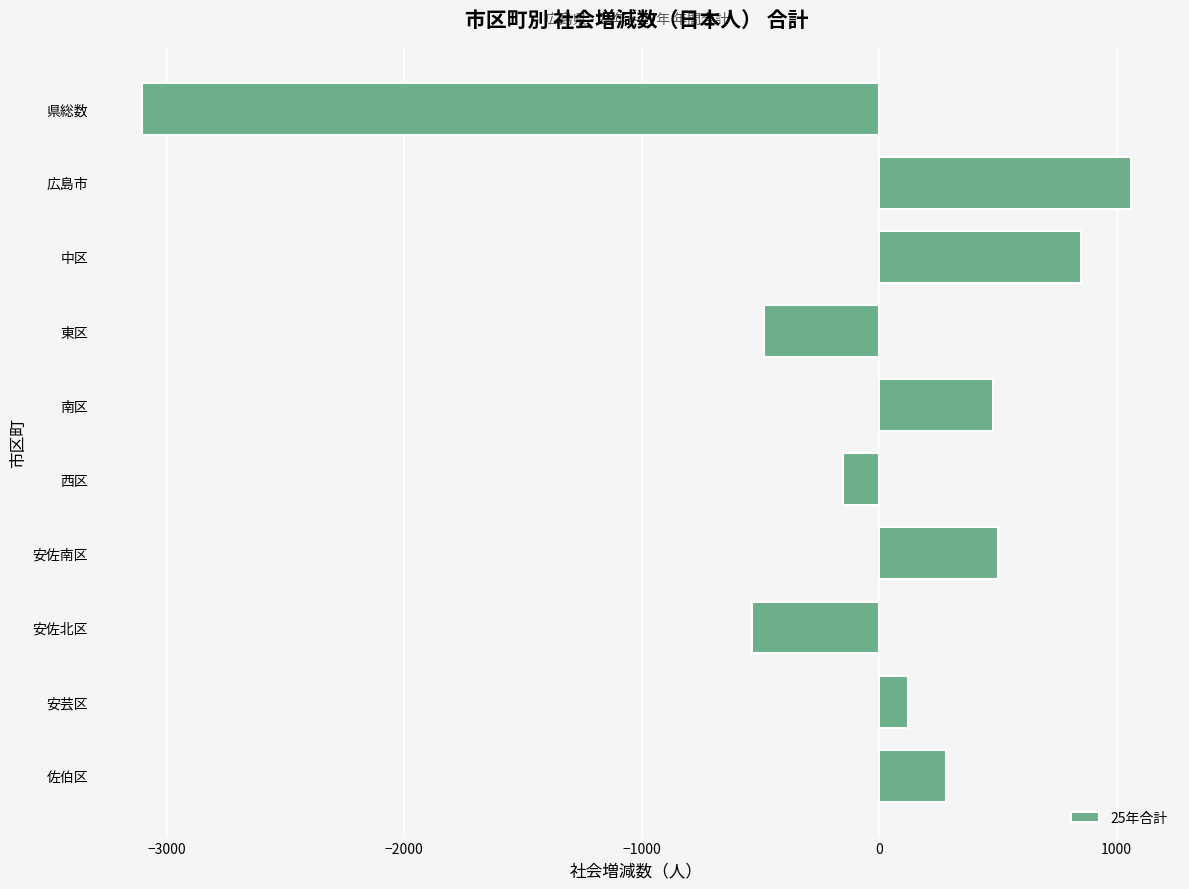

The chart shows a value of 774 at 安佐南区. True or false?

False